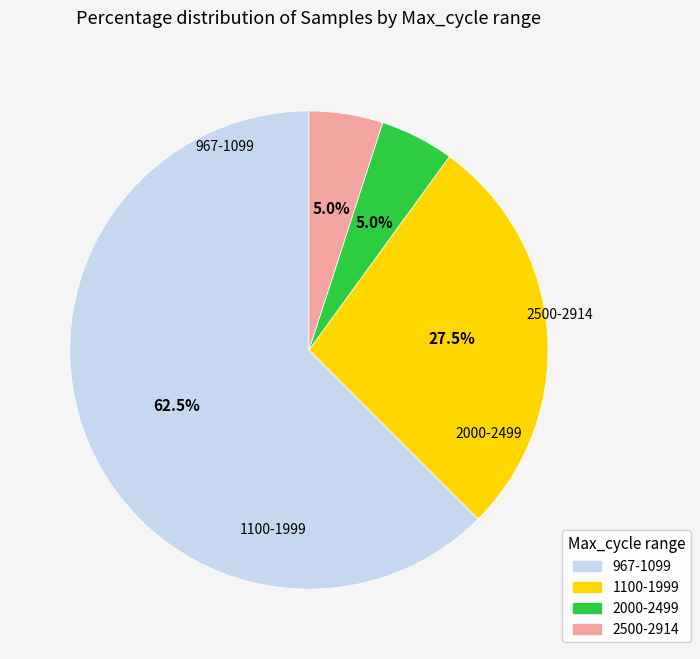

Is there any slice that represents more than half of the pie?

Yes